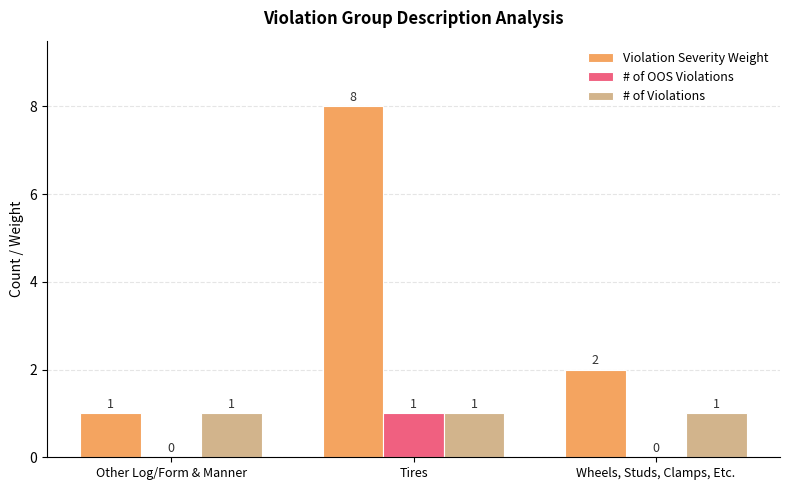

Which category has the highest value in the # of OOS Violations series?

Tires